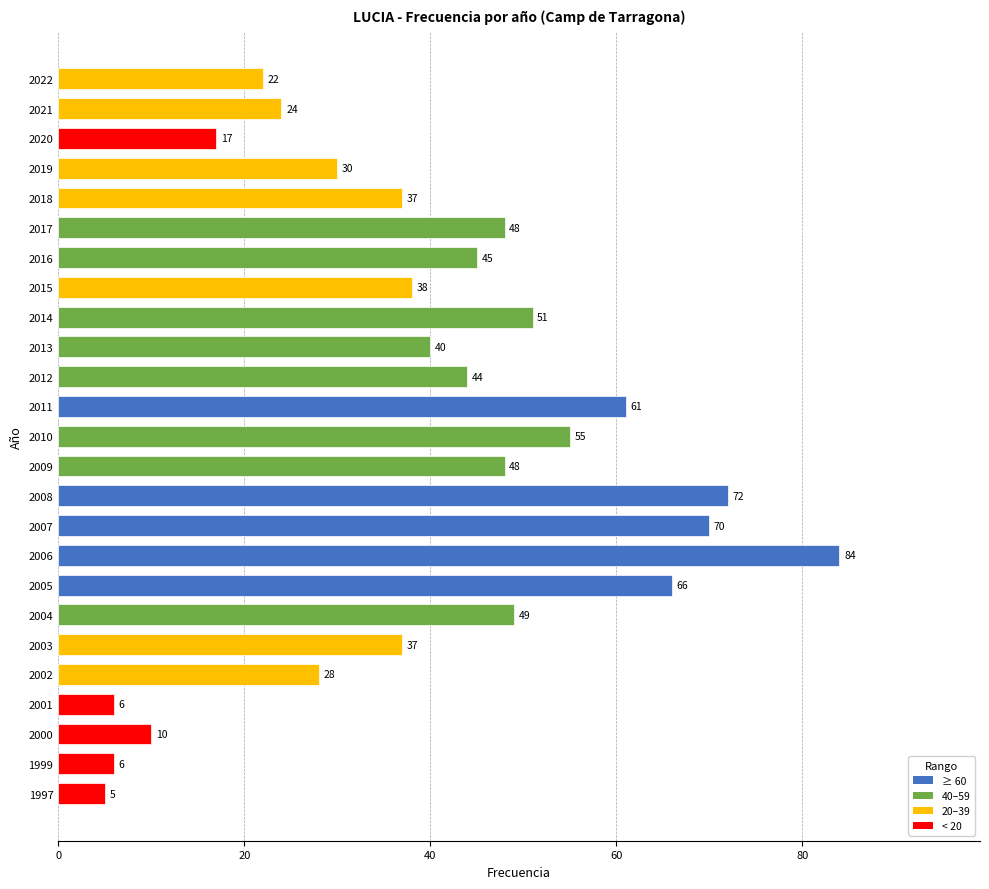

What is the difference between the maximum and minimum values?

79